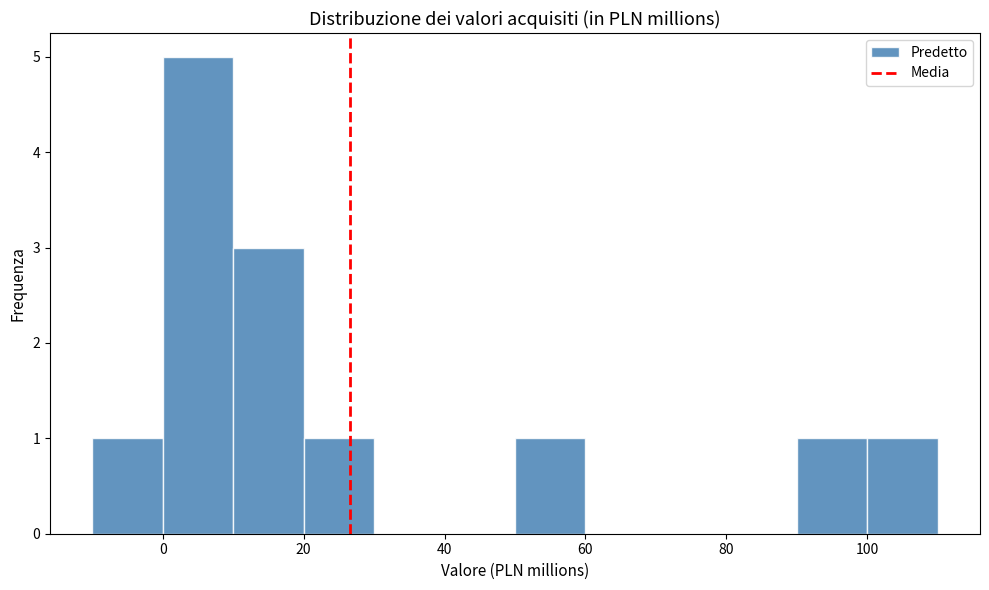

Reading left to right, transcribe this chart: for each bar, give the range it covers on the x-axis and its height. The values are not printed on the chart, so give them approximately, as read against the axis.

-10 to 0: 1
0 to 10: 5
10 to 20: 3
20 to 30: 1
30 to 40: 0
40 to 50: 0
50 to 60: 1
60 to 70: 0
70 to 80: 0
80 to 90: 0
90 to 100: 1
100 to 110: 1